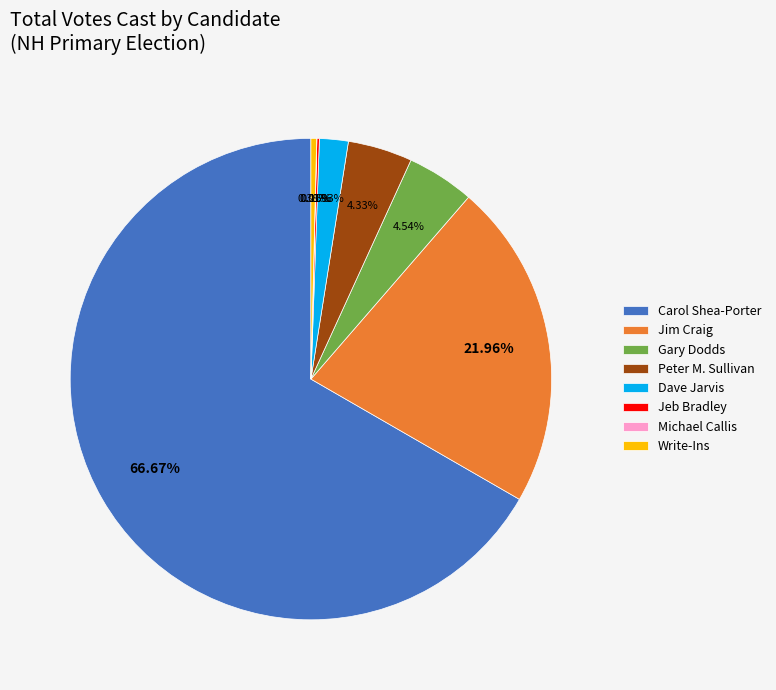

To the nearest percent, what is the average slice percentage?

12%